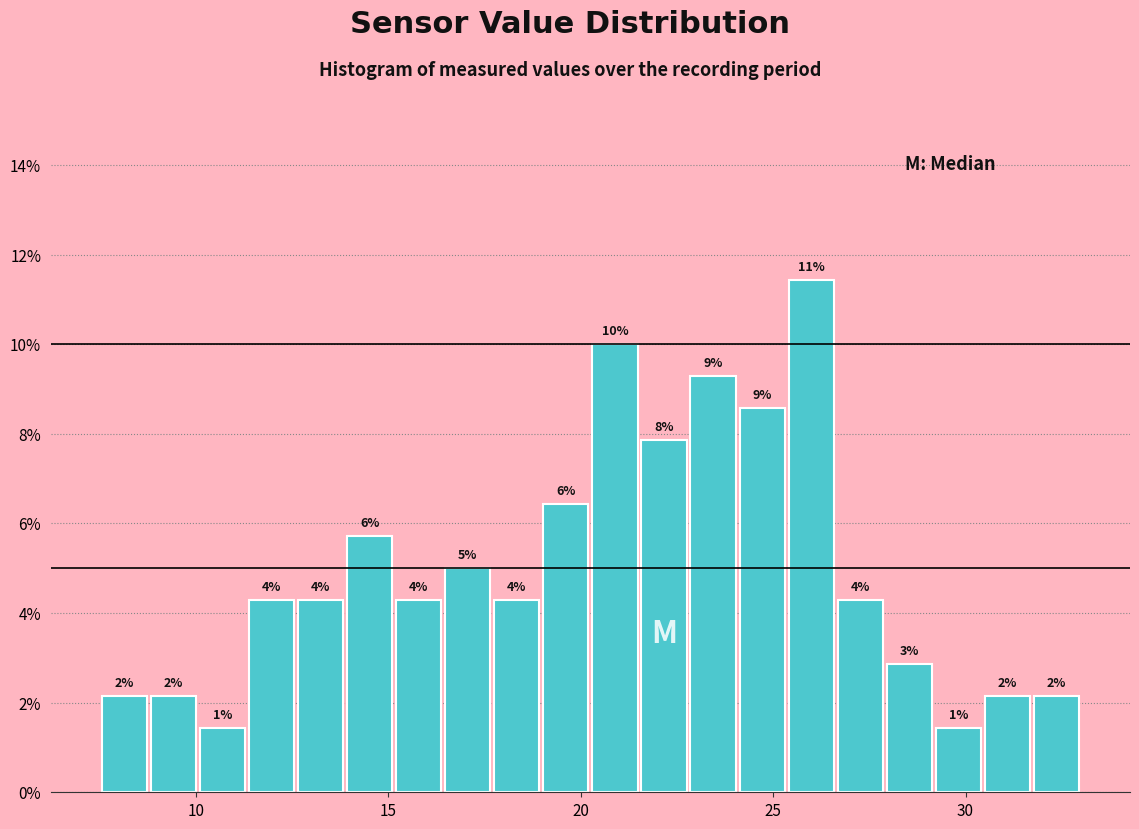

Around what value on the x-axis is the tallest bar? Give the approximate position of its centre, as read against the axis.

26.0